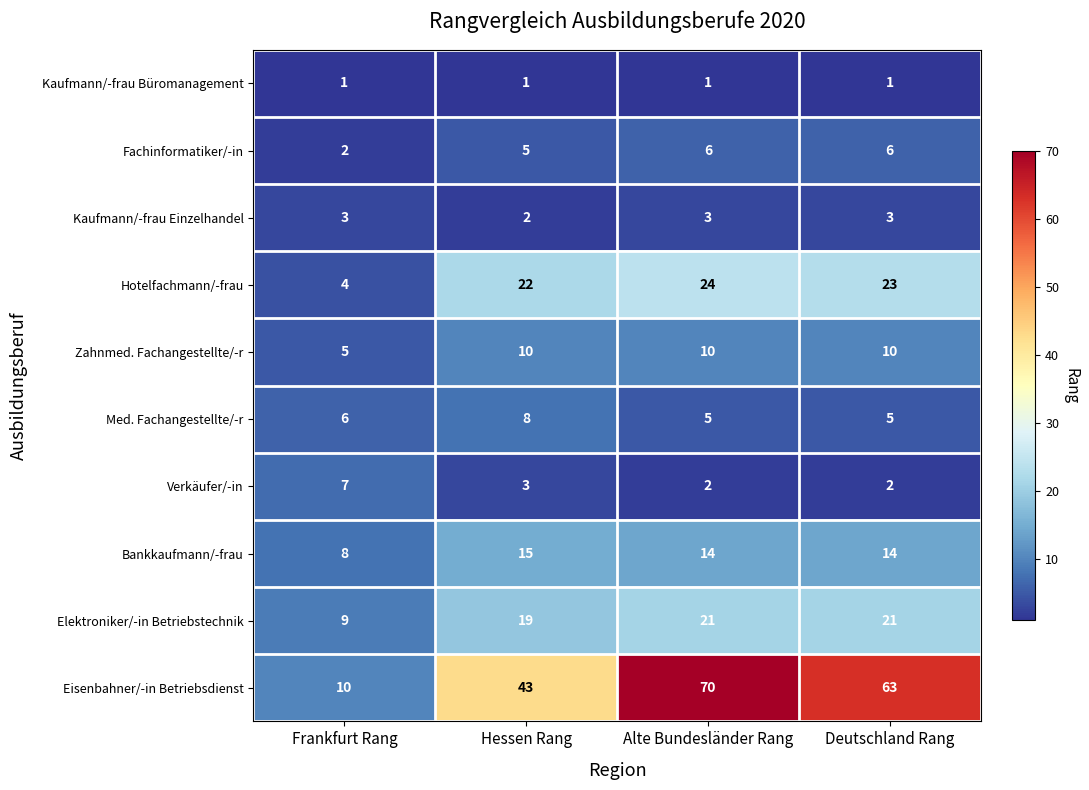

Which category has the lowest value in the Hotelfachmann/-frau series?

Frankfurt Rang